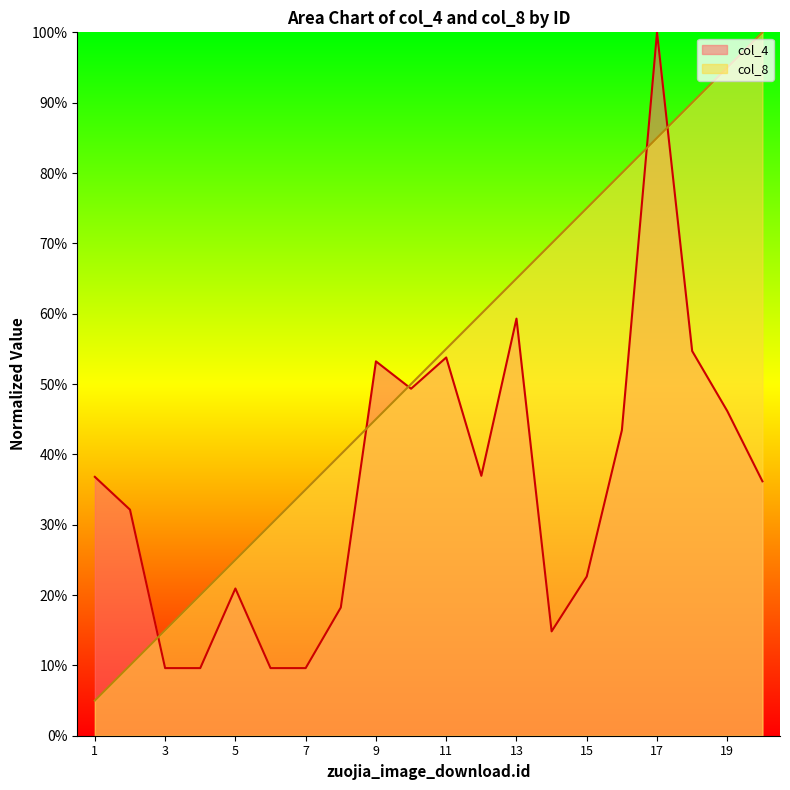

Rank the series by their average value, from highest to lowest.

col_8, col_4